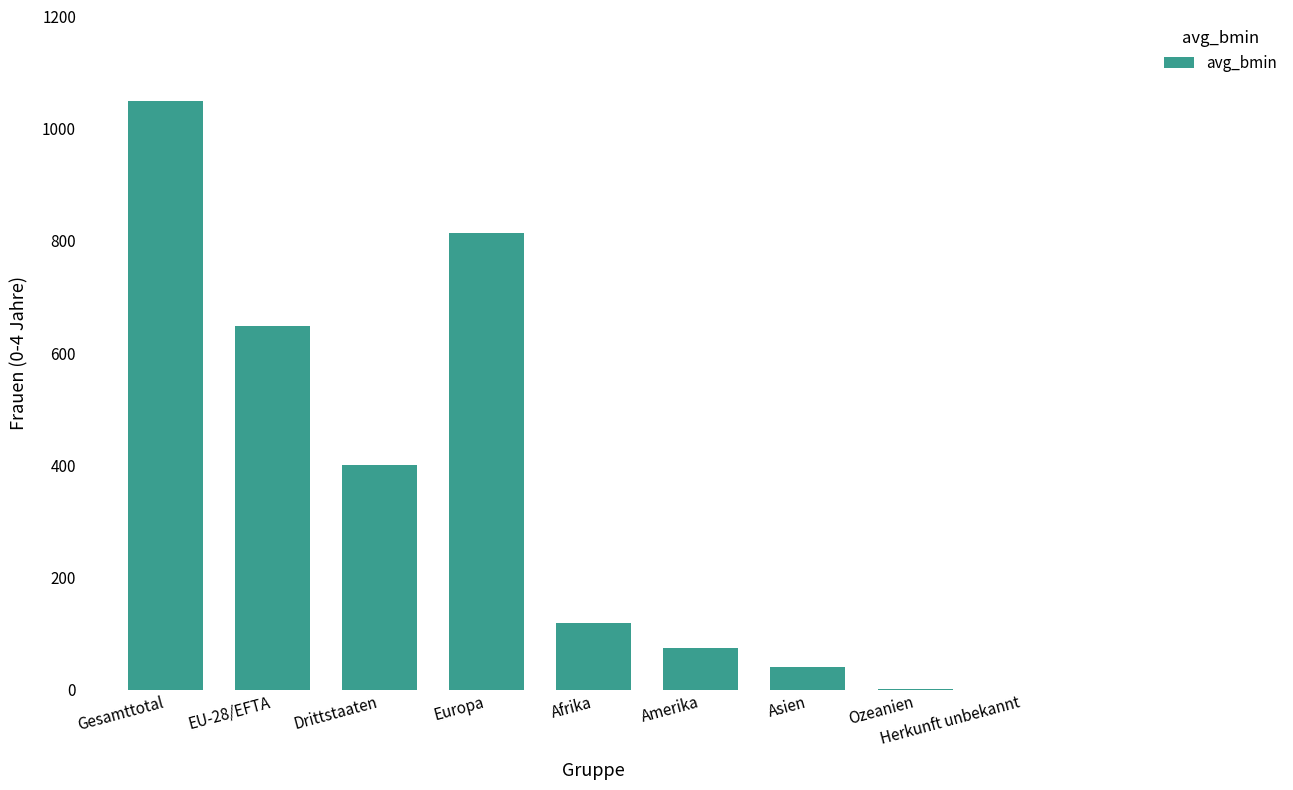

At which category does the chart reach its peak across all series?

Gesamttotal